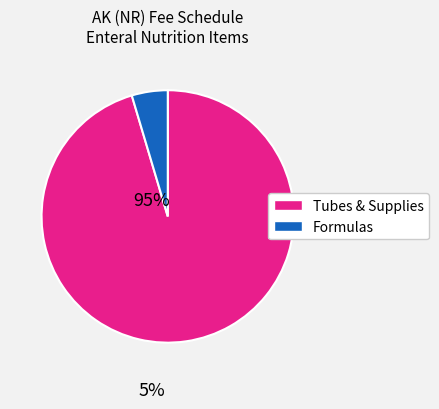

Is there any slice that represents more than half of the pie?

Yes